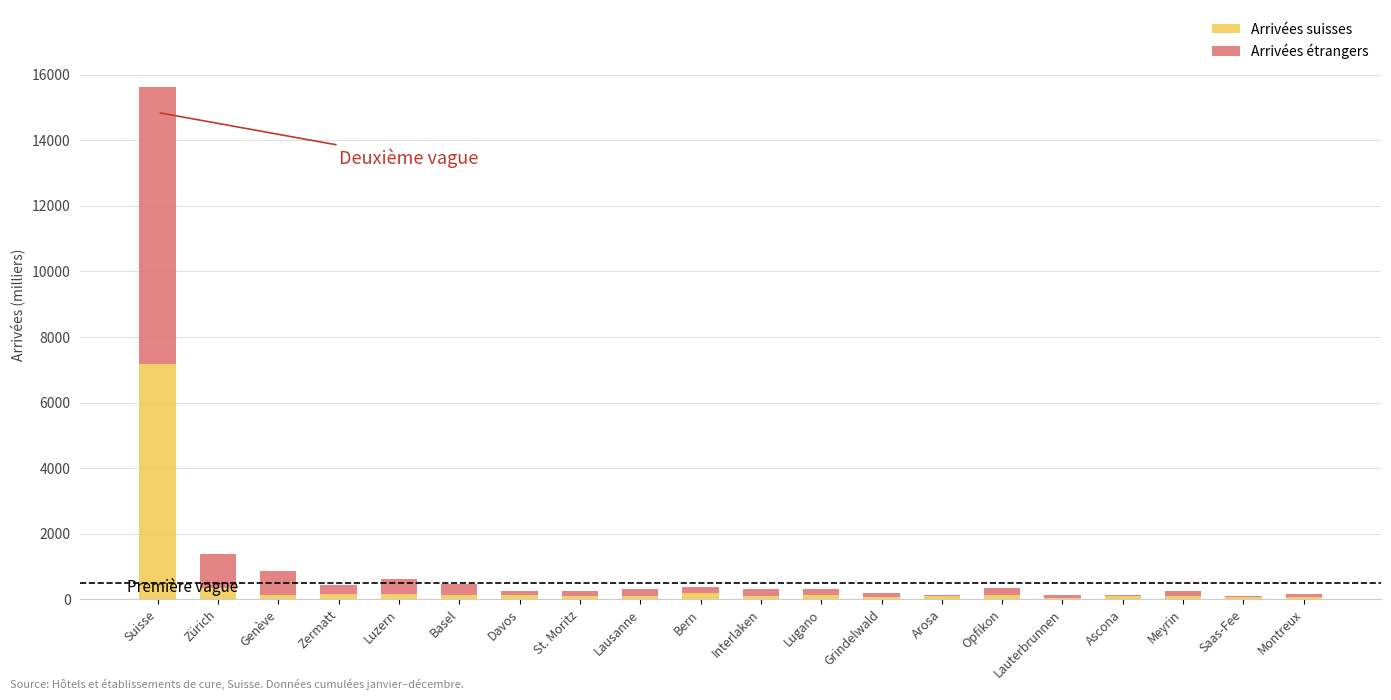

At which label does Arrivées suisses reach its peak?

Suisse